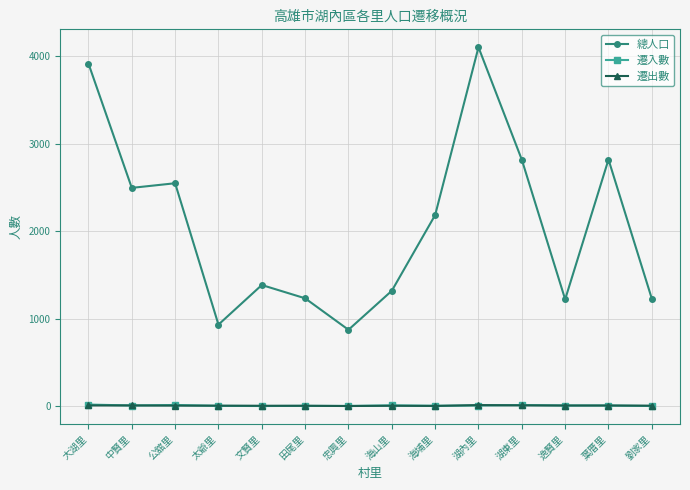

True or false: 遷入數 and 總人口 cross at least once.

False